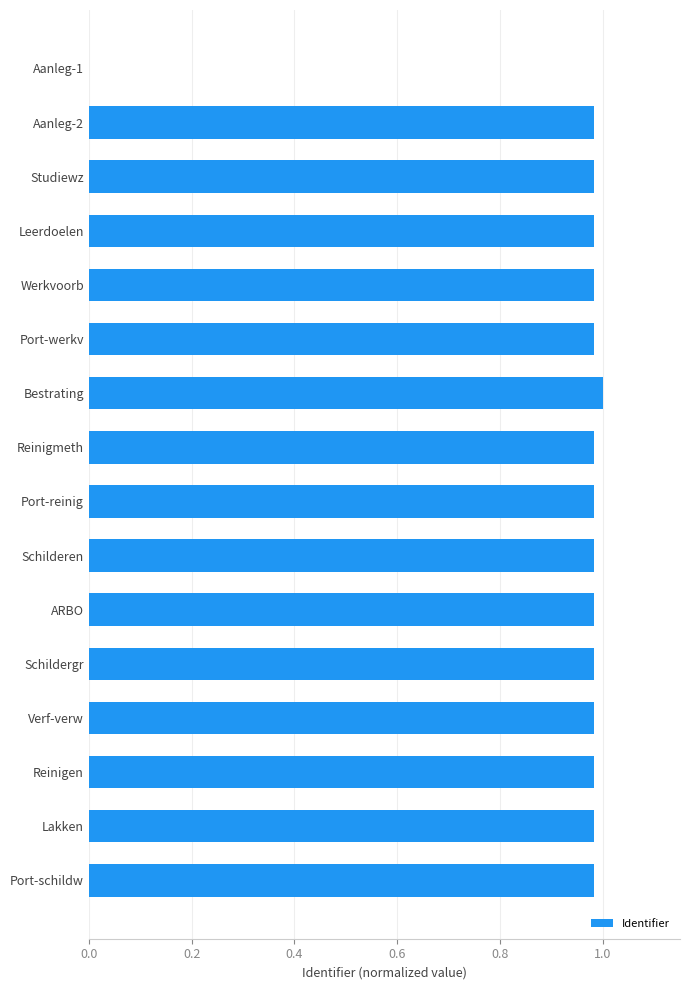

True or false: the data shows 1.0 at Port-werkv.

True